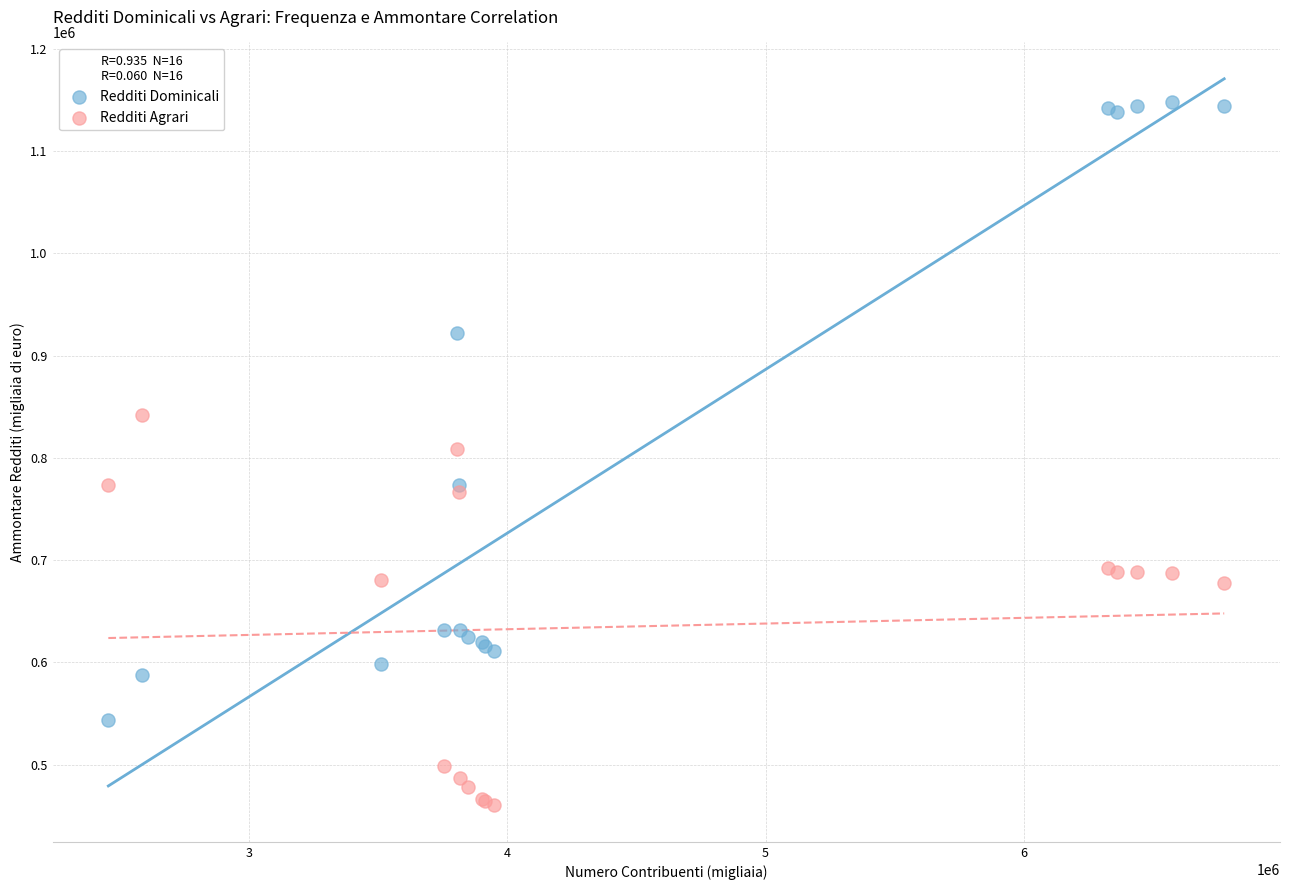

Which series contains the highest Y value?

Redditi Dominicali